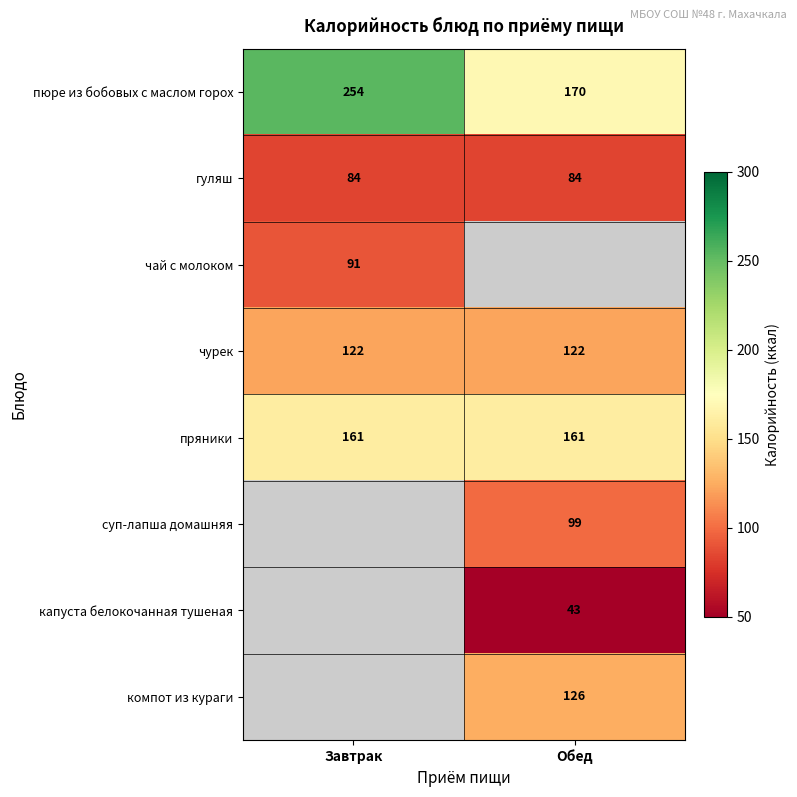

List the labels in order of пюре из бобовых с маслом горох value, smallest first.

Обед, Завтрак